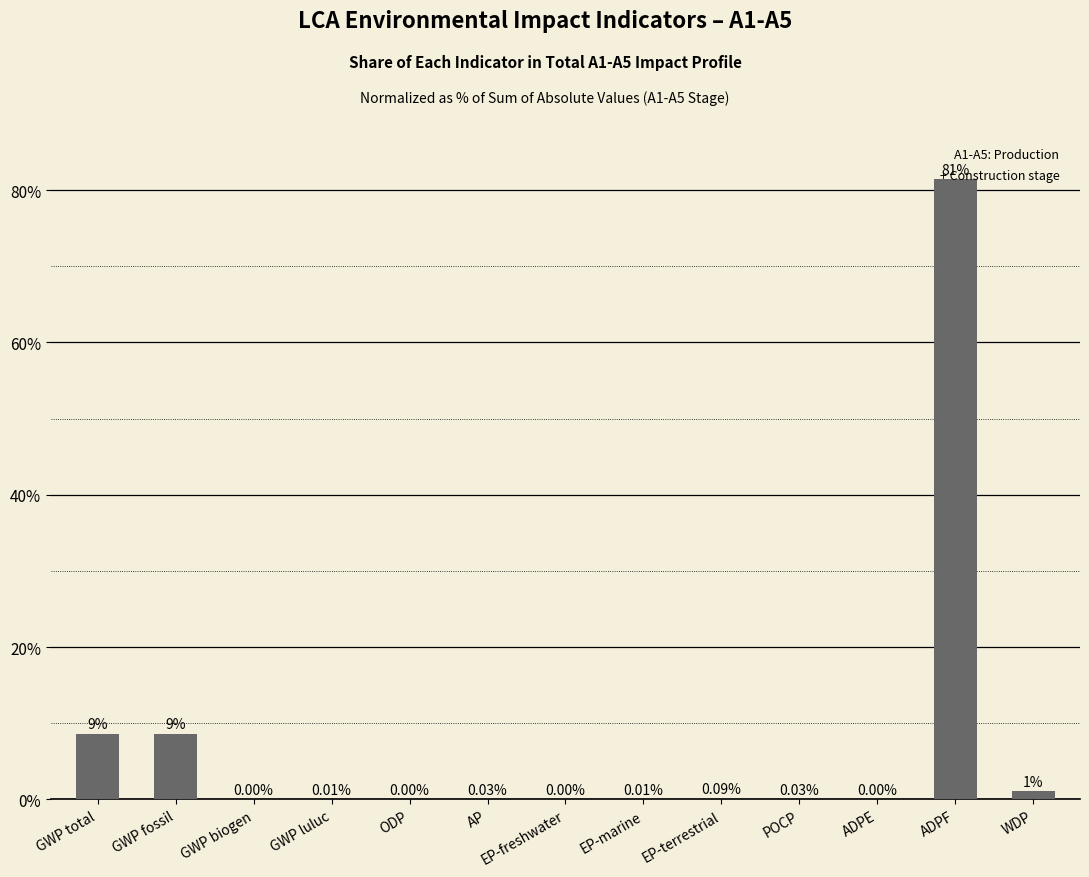

What is the average value?

7.7